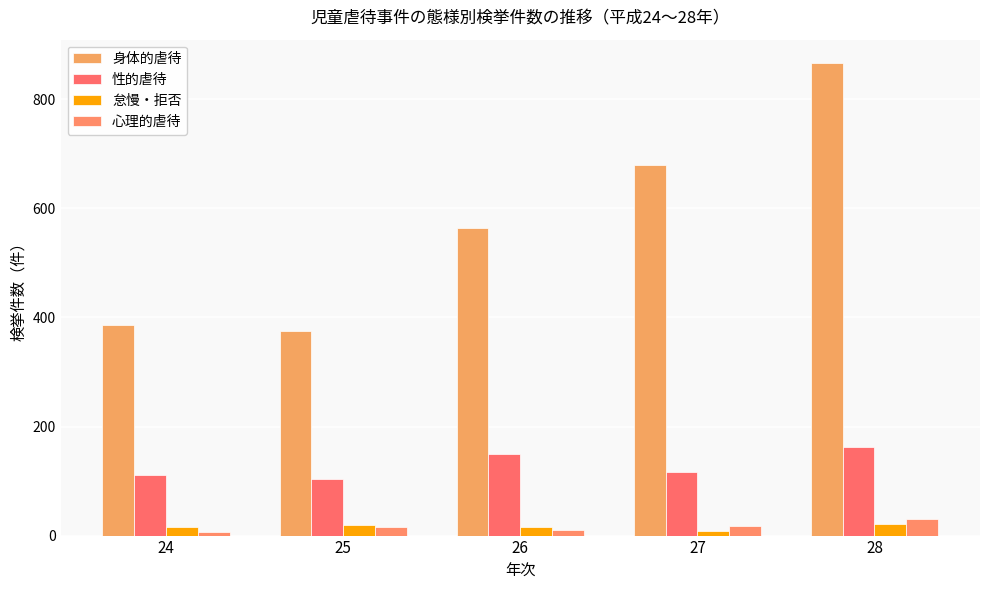

What is the difference between the maximum and minimum values in the 怠慢・拒否 series?

14